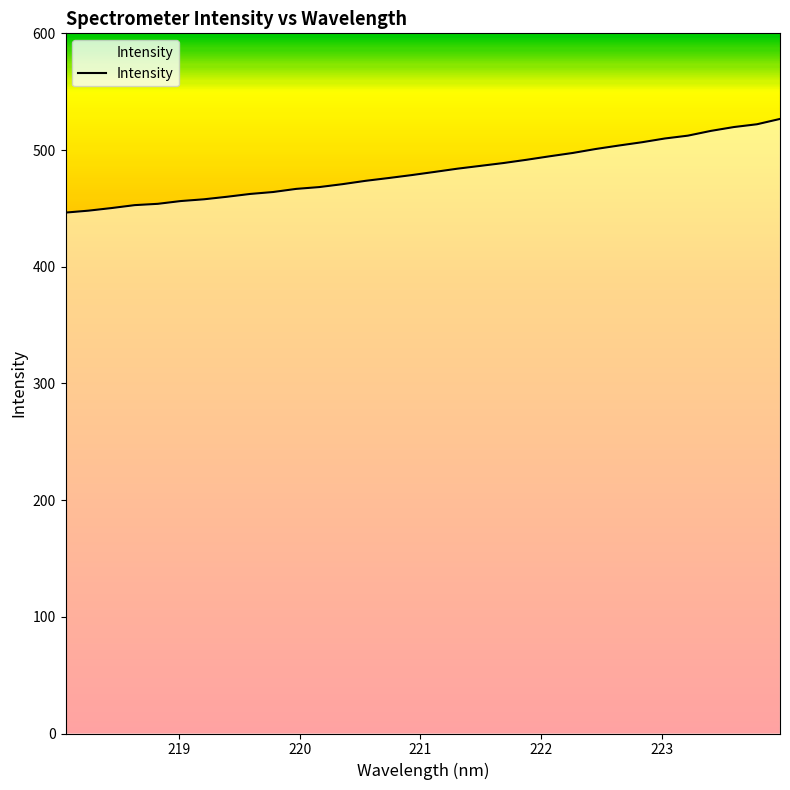

What is the difference between the maximum and minimum values?

80.3